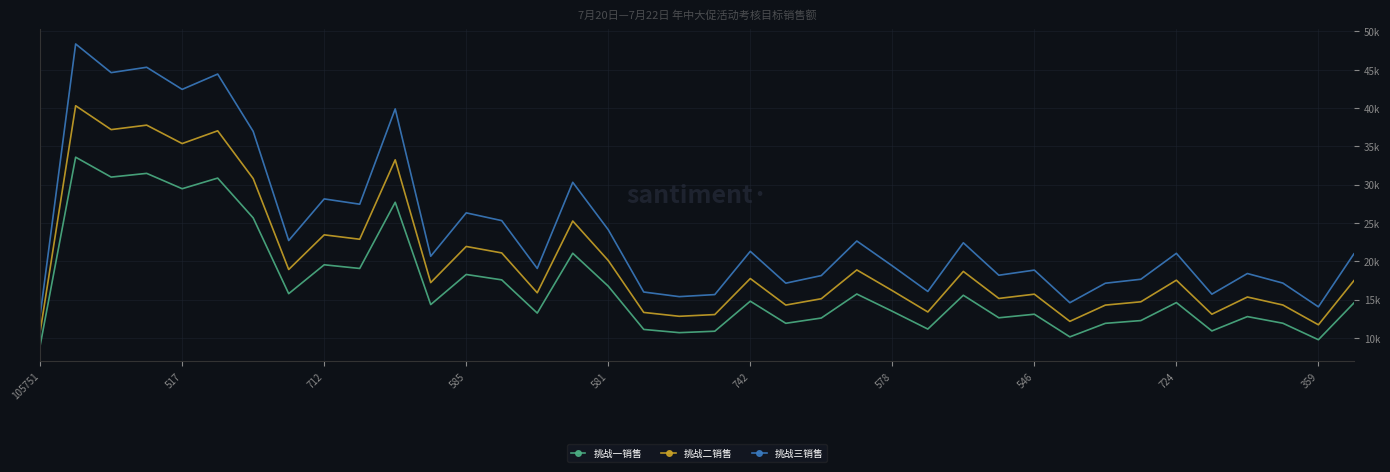

What are all the series names shown in the legend?

挑战一销售, 挑战二销售, 挑战三销售